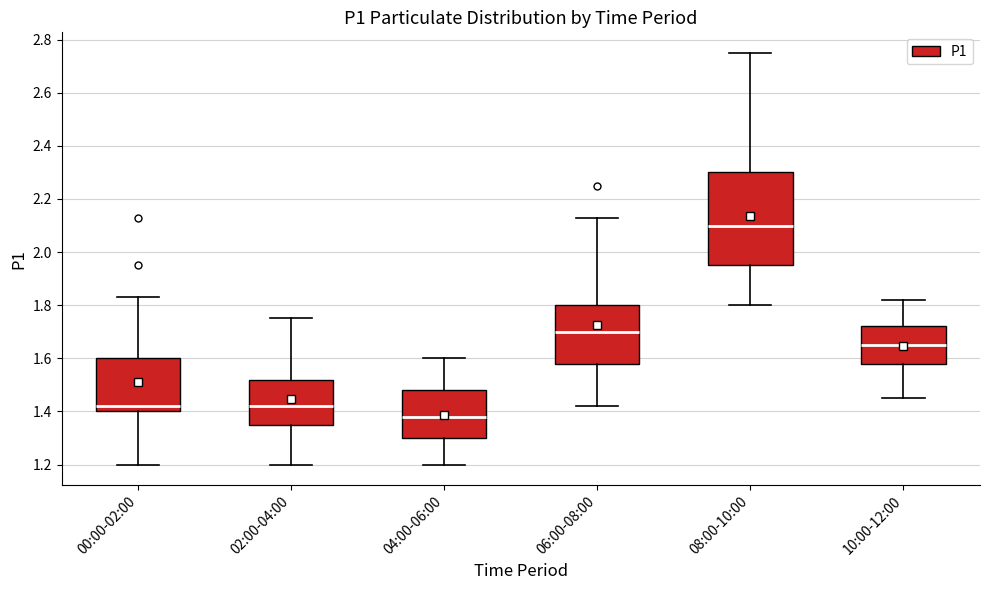

Reading left to right, transcribe this box plot: for each box, give where its median line is, the range the box spans, and where its two whiskers end, as read against the y-axis. The values are not printed on the chart, so give them approximately, as read against the axis.

00:00-02:00: median 1.42, box 1.40 to 1.60, whiskers 1.20 to 1.84
02:00-04:00: median 1.42, box 1.36 to 1.52, whiskers 1.20 to 1.76
04:00-06:00: median 1.38, box 1.30 to 1.48, whiskers 1.20 to 1.60
06:00-08:00: median 1.70, box 1.58 to 1.80, whiskers 1.42 to 2.14
08:00-10:00: median 2.10, box 1.96 to 2.30, whiskers 1.80 to 2.76
10:00-12:00: median 1.66, box 1.58 to 1.72, whiskers 1.46 to 1.82